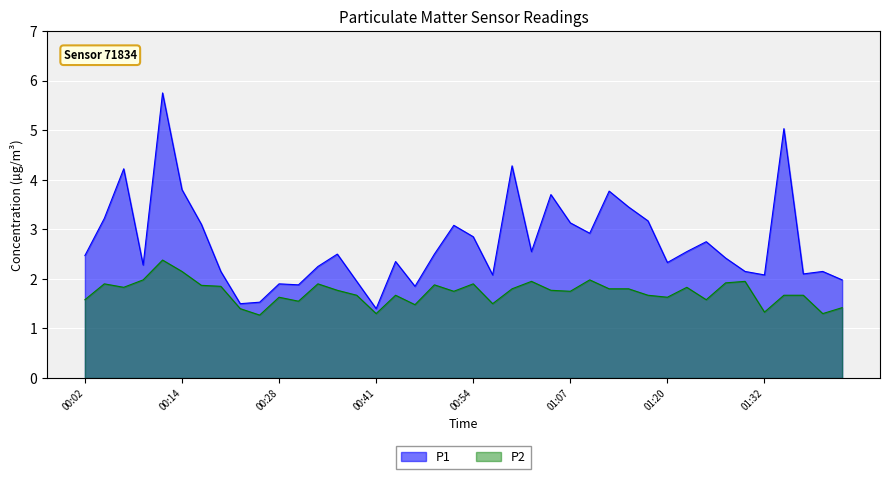

Which has a higher value, 00:41 or 00:12?

00:12